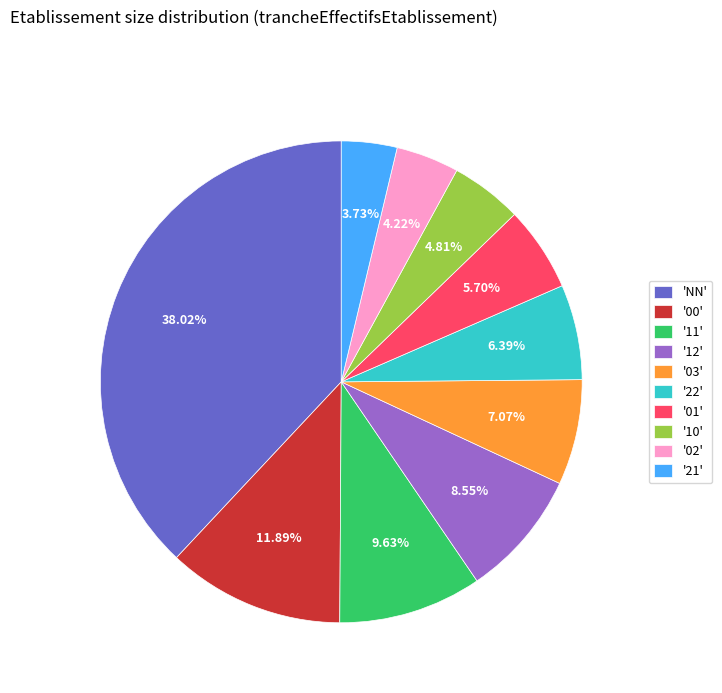

Is '03' the majority of the pie?

No